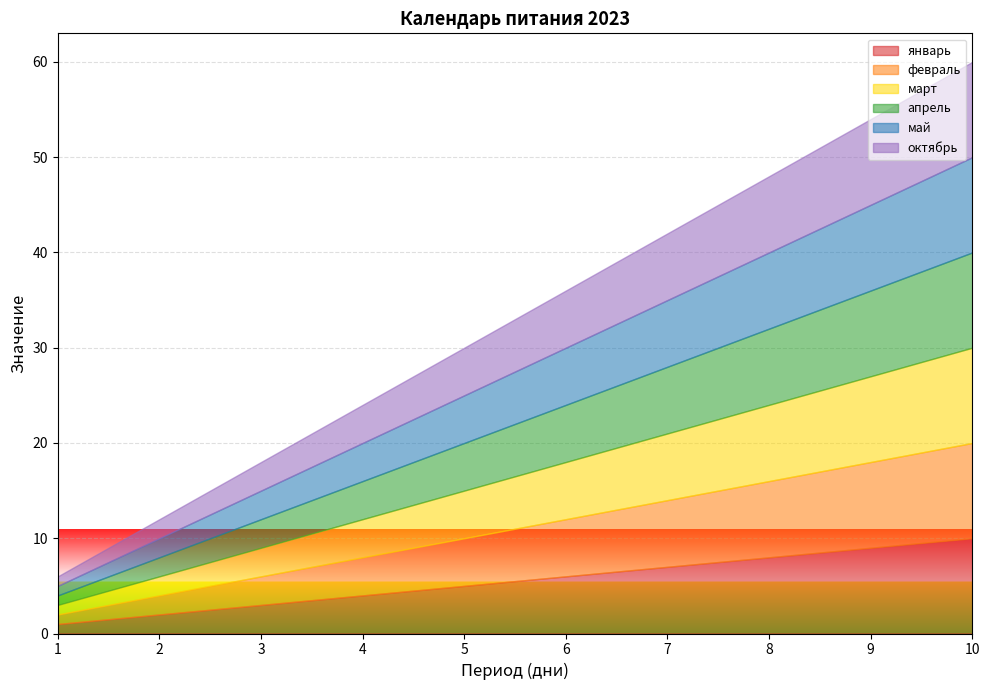

List the labels in order of май value, smallest first.

1, 2, 3, 4, 5, 6, 7, 8, 9, 10